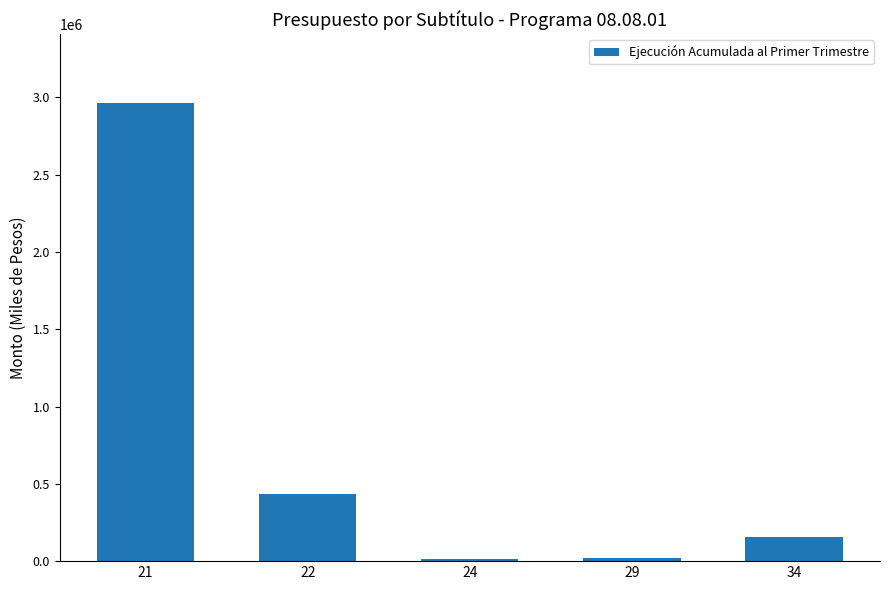

Are the bars grouped side by side (vs. stacked)?

No